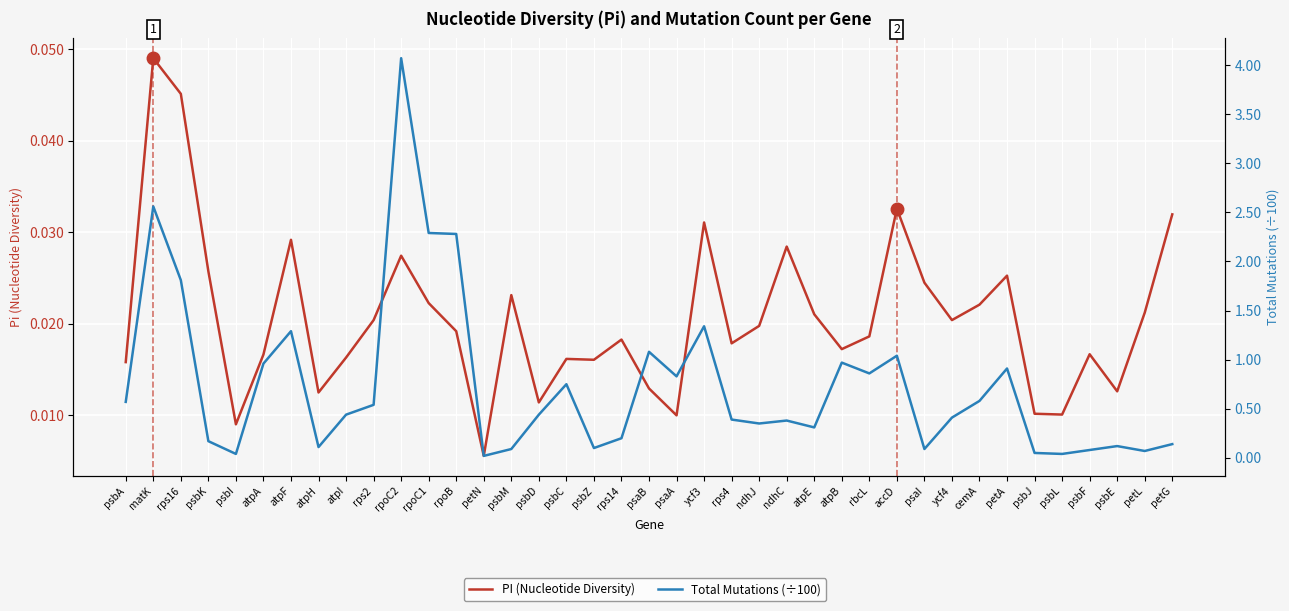

Between psaA and ndhC, which series saw the biggest shift?

Total Mutations (÷100)